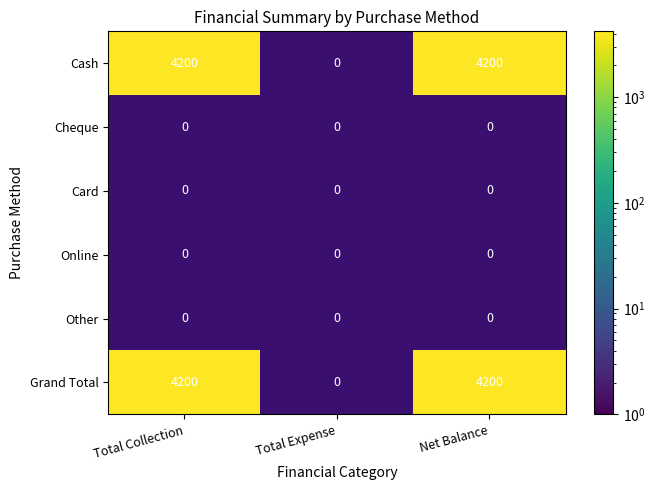

What is the sum of the Grand Total values at 0 and 1?

4200